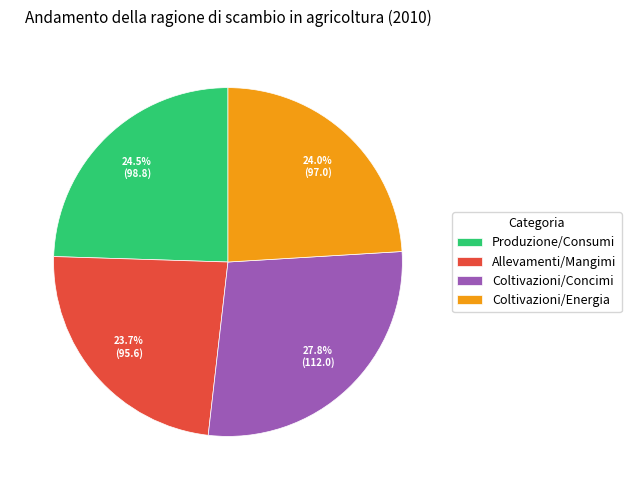

To the nearest percent, what is the average slice percentage?

25%